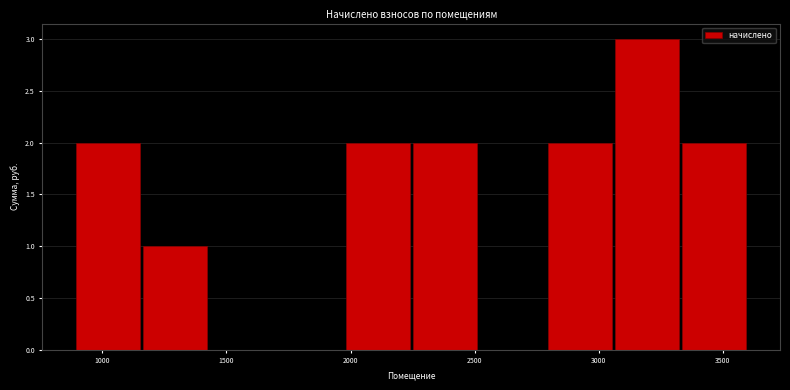

Reading left to right, transcribe this chart: for each bar, give the range it covers on the x-axis and its height. Neither the bar edges nor the heights are printed on the chart, so give them approximately, as read against the axes.

900 to 1150: 2
1150 to 1450: 1
1450 to 1700: 0
1700 to 1950: 0
1950 to 2250: 2
2250 to 2500: 2
2500 to 2800: 0
2800 to 3050: 2
3050 to 3350: 3
3350 to 3600: 2